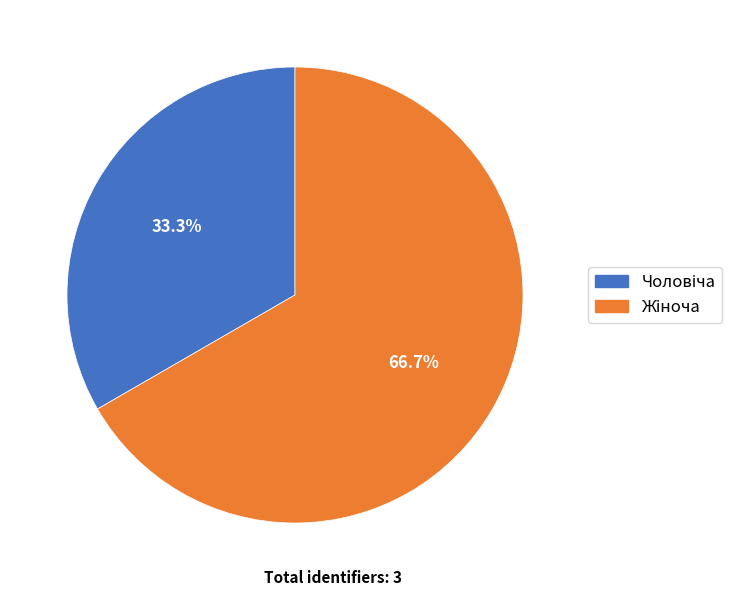

Count the number of slices in the pie.

2